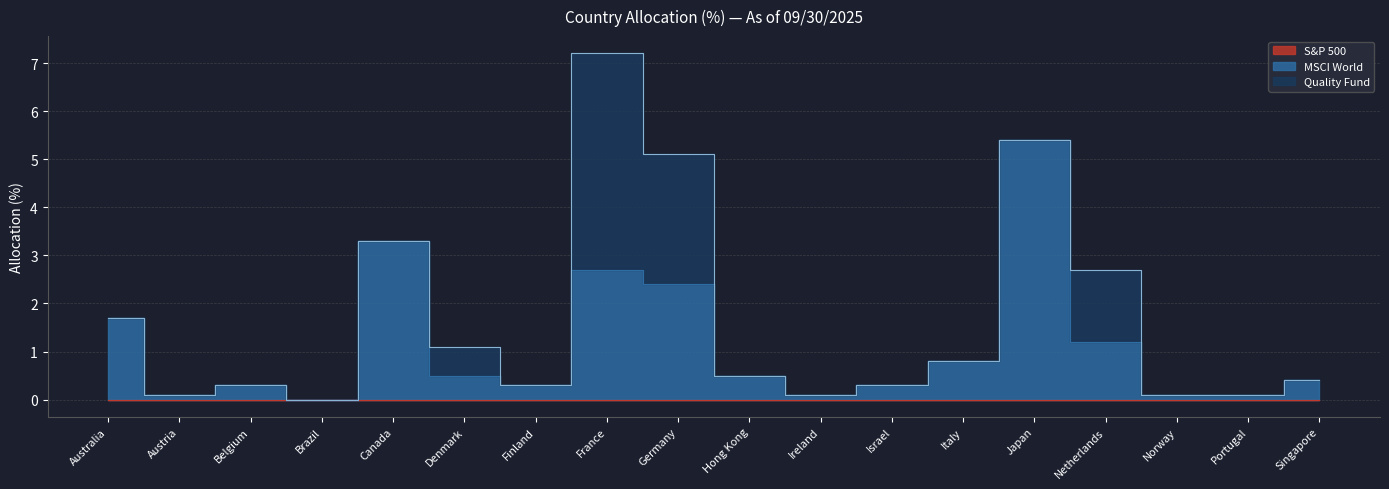

What is the label of the 10th point from the right?

Germany